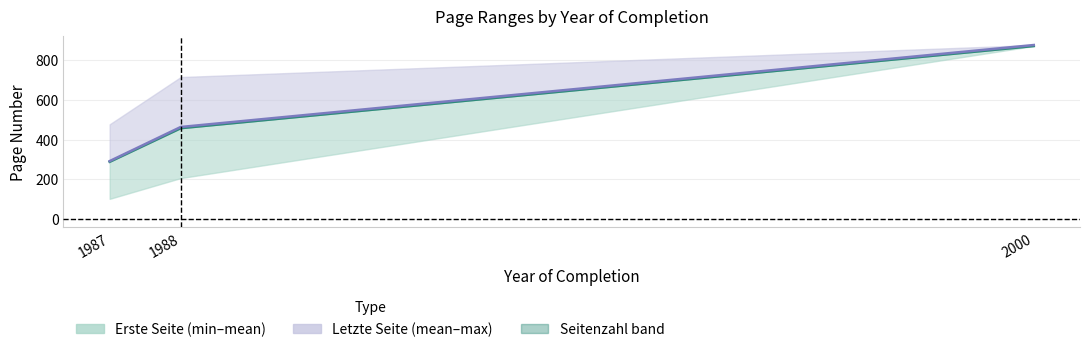

Reading left to right, what are all the values shown in this chart?

Erste Seite mean: 1987=287.5	1988=457.5	2000=873.0
Letzte Seite mean: 1987=291.0	1988=463.5	2000=878.0